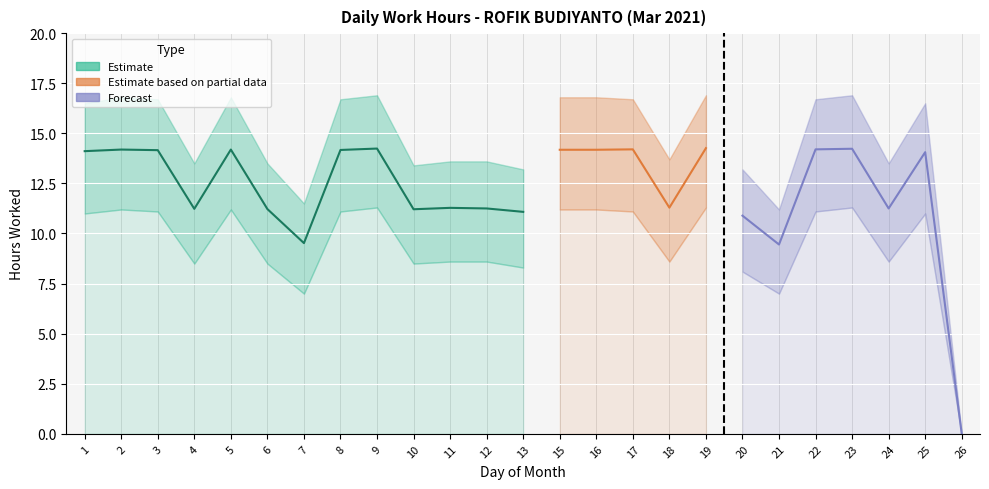

Which category has the highest value in the Low (hours) series?

19